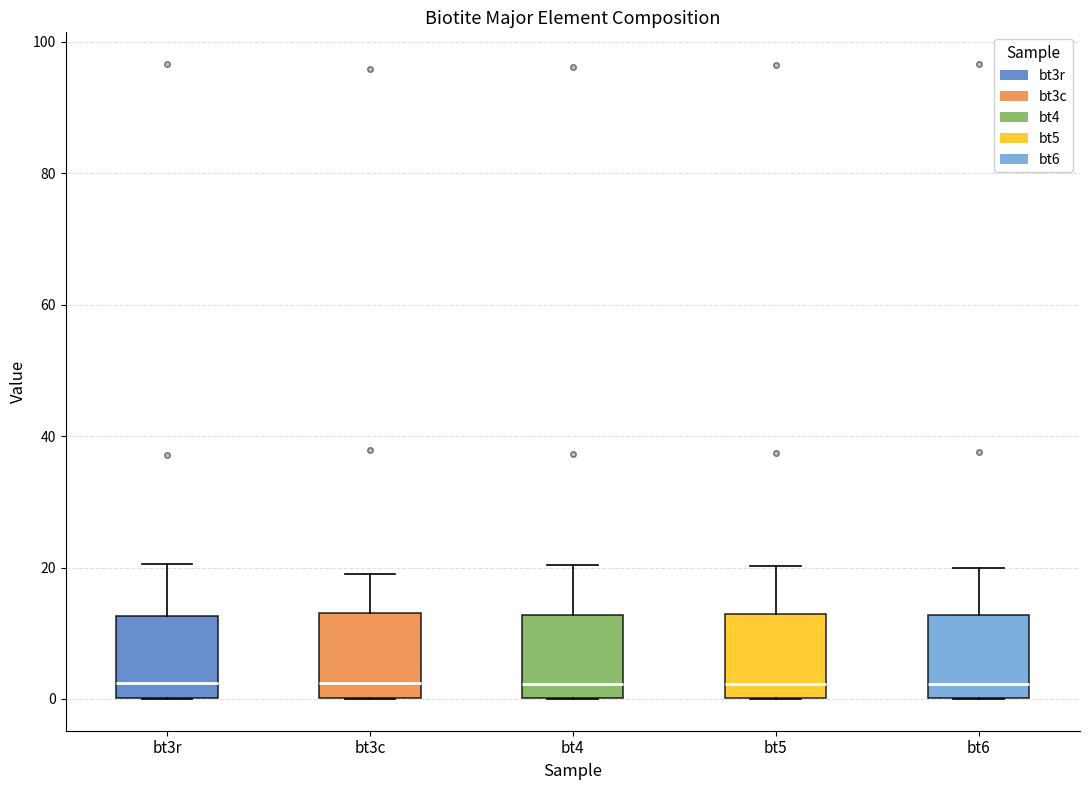

Reading left to right, transcribe this box plot: for each box, give where its median line is, the range the box spans, and where its two whiskers end, as read against the y-axis. The values are not printed on the chart, so give them approximately, as read against the axis.

bt3r: median 2, box 0 to 12, whiskers 0 to 20
bt3c: median 2, box 0 to 14, whiskers 0 to 20
bt4: median 2, box 0 to 12, whiskers 0 to 20
bt5: median 2, box 0 to 12, whiskers 0 to 20
bt6: median 2, box 0 to 12, whiskers 0 to 20